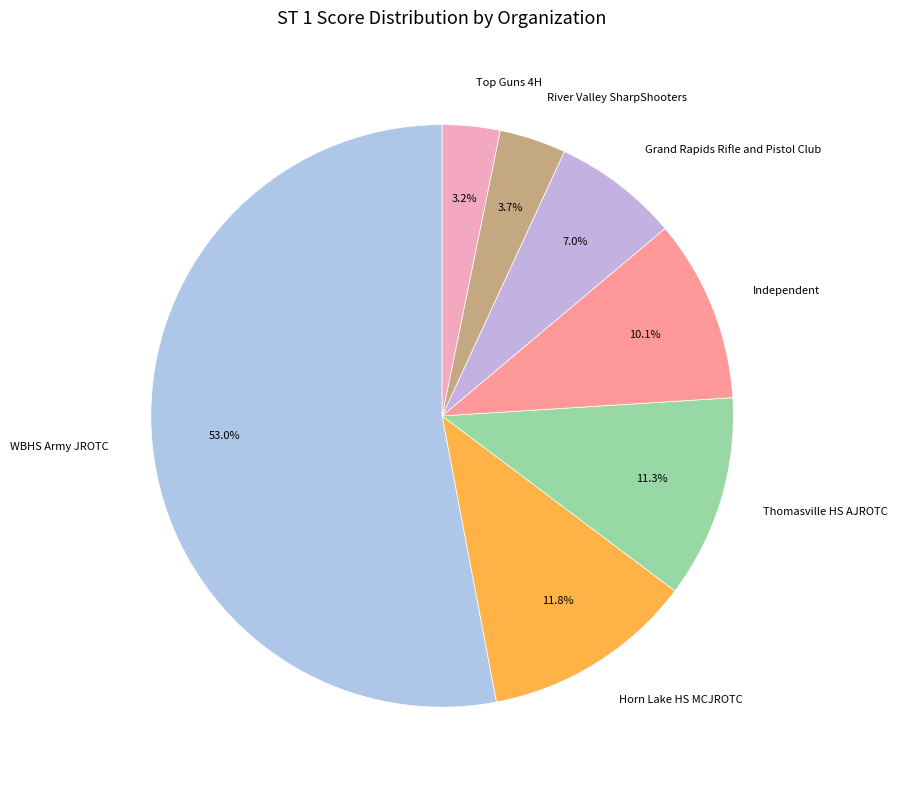

To the nearest percent, what portion does Thomasville HS AJROTC represent?

11%